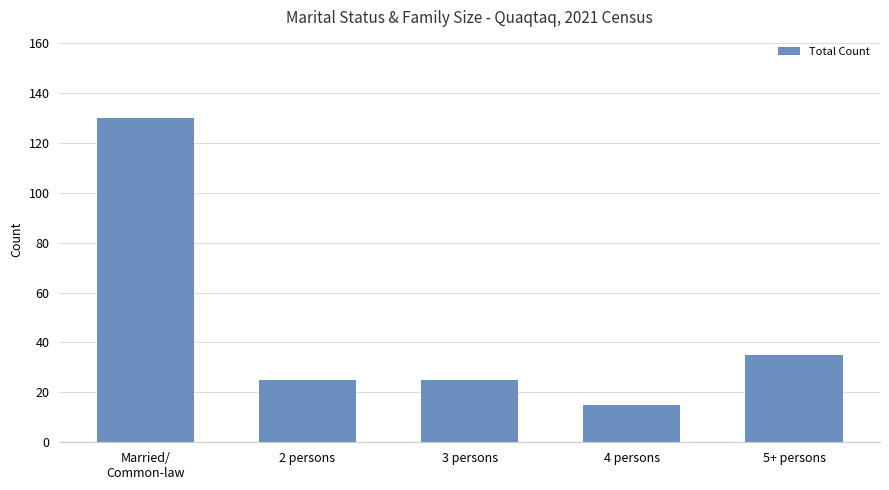

Reading left to right, transcribe all the data shown in this chart.

Married/
Common-law=130	2 persons=25	3 persons=25	4 persons=15	5+ persons=35